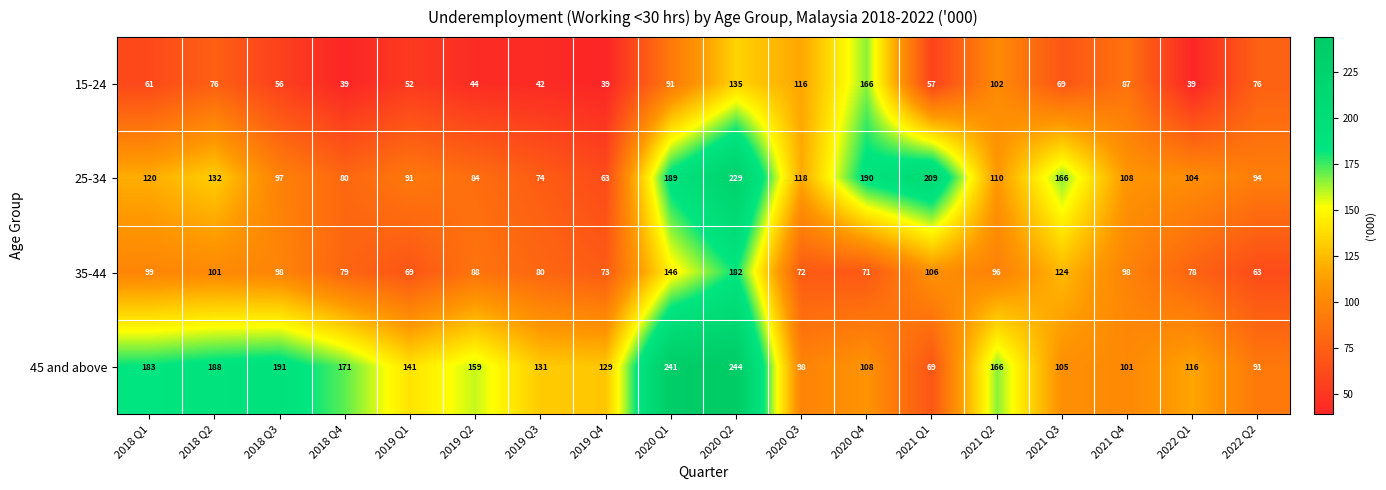

What is the greatest value displayed?

244